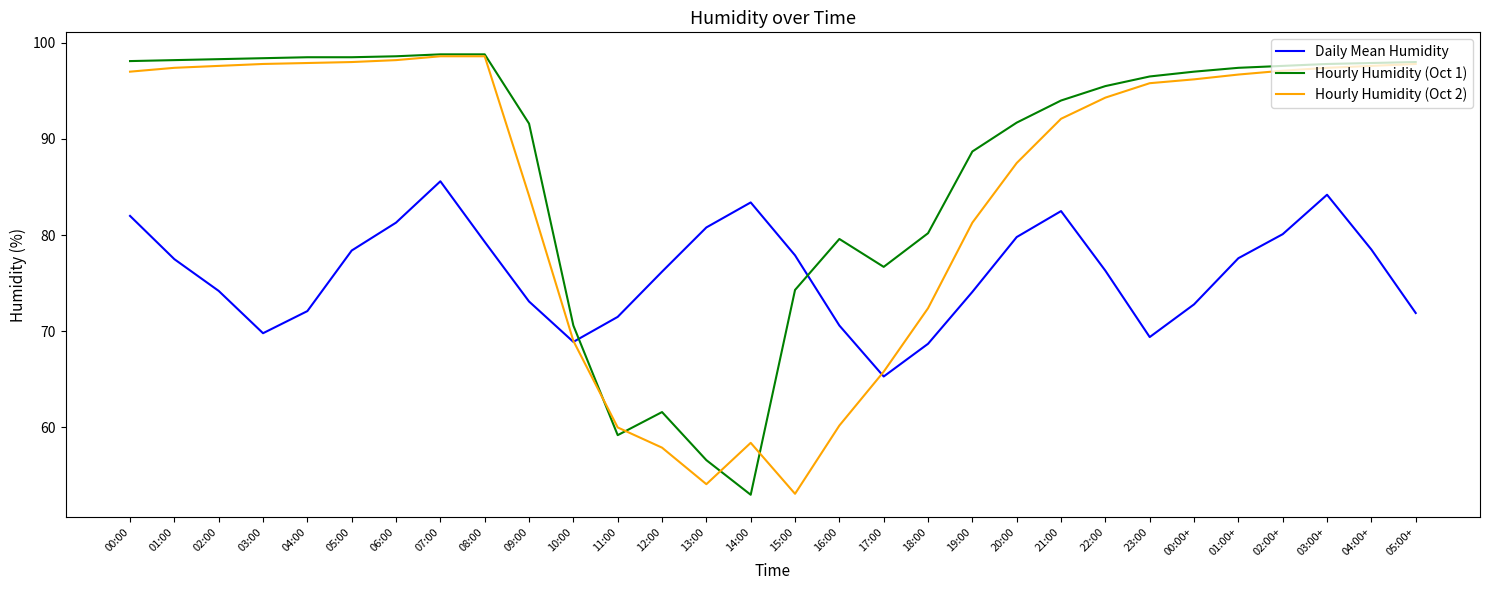

What is the difference between the highest and lowest values at 12:00?

18.3